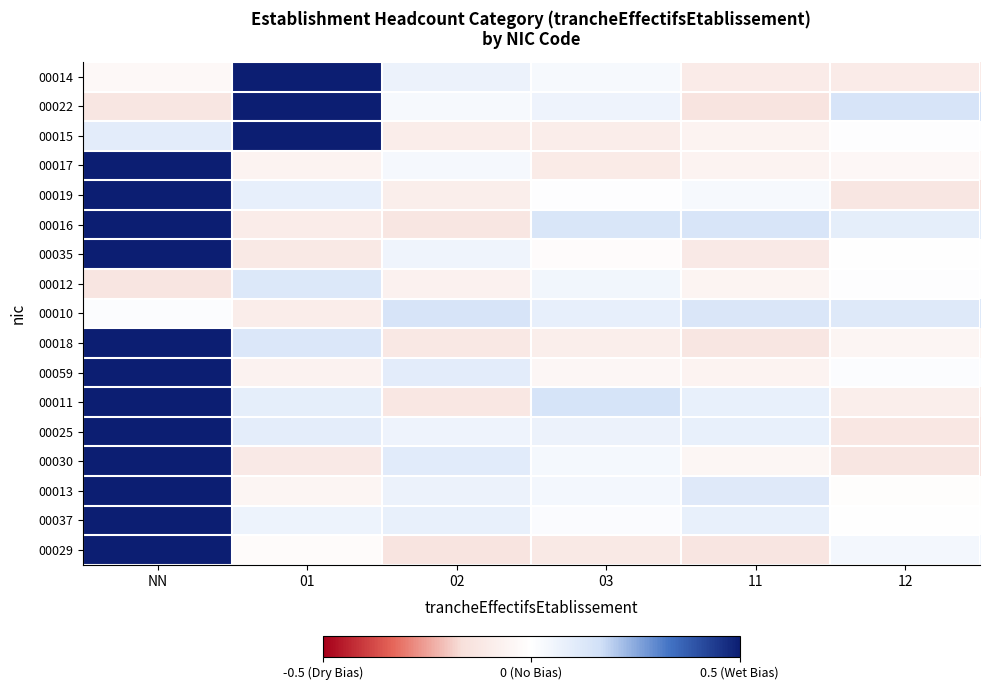

Reading left to right, extract all data points from this chart.

00014: NN=-0.0	01=1.1	02=0.1	03=0.0	11=-0.1	12=-0.1
00022: NN=-0.1	01=1.1	02=0.0	03=0.1	11=-0.1	12=0.1
00015: NN=0.1	01=0.9	02=-0.1	03=-0.1	11=-0.1	12=0.0
00017: NN=1.0	01=-0.1	02=0.0	03=-0.1	11=-0.1	12=-0.0
00019: NN=1.0	01=0.1	02=-0.1	03=0.0	11=0.0	12=-0.1
00016: NN=1.0	01=-0.1	02=-0.1	03=0.1	11=0.1	12=0.1
00035: NN=0.9	01=-0.1	02=0.1	03=-0.0	11=-0.1	12=-0.0
00012: NN=-0.1	01=0.1	02=-0.1	03=0.0	11=-0.1	12=0.0
00010: NN=0.0	01=-0.1	02=0.1	03=0.1	11=0.1	12=0.1
00018: NN=1.0	01=0.1	02=-0.1	03=-0.1	11=-0.1	12=-0.1
00059: NN=1.0	01=-0.1	02=0.1	03=-0.0	11=-0.1	12=0.0
00011: NN=0.9	01=0.1	02=-0.1	03=0.1	11=0.1	12=-0.1
00025: NN=0.9	01=0.1	02=0.1	03=0.1	11=0.1	12=-0.1
00030: NN=1.0	01=-0.1	02=0.1	03=0.0	11=-0.1	12=-0.1
00013: NN=0.9	01=-0.1	02=0.1	03=0.0	11=0.1	12=-0.0
00037: NN=0.9	01=0.1	02=0.1	03=0.0	11=0.1	12=-0.0
00029: NN=1.0	01=-0.0	02=-0.1	03=-0.1	11=-0.1	12=0.0